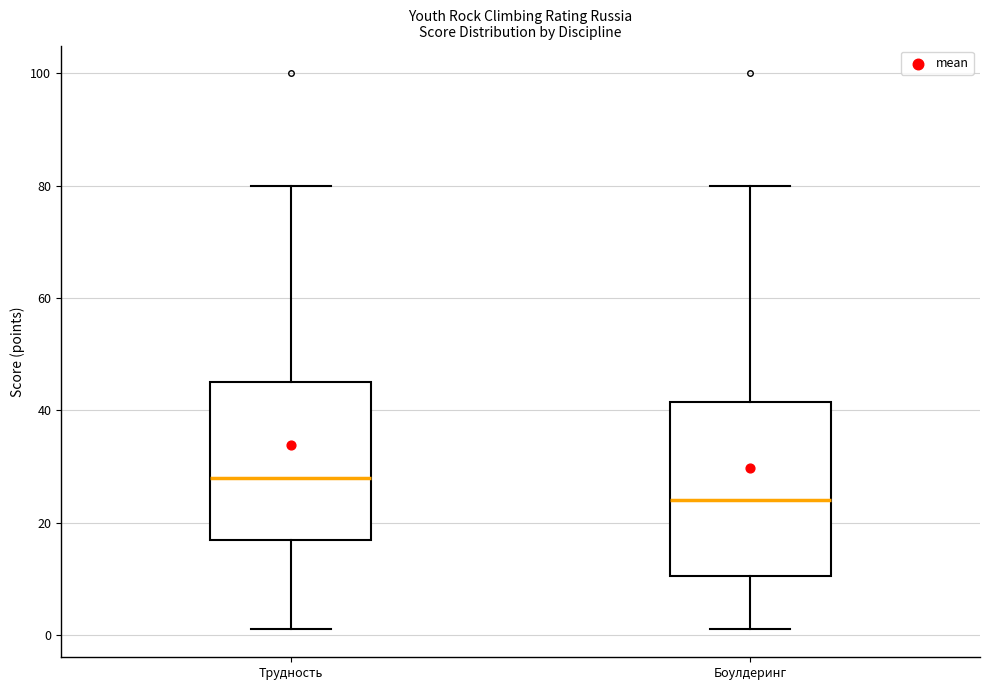

Which box has the highest median line?

Трудность